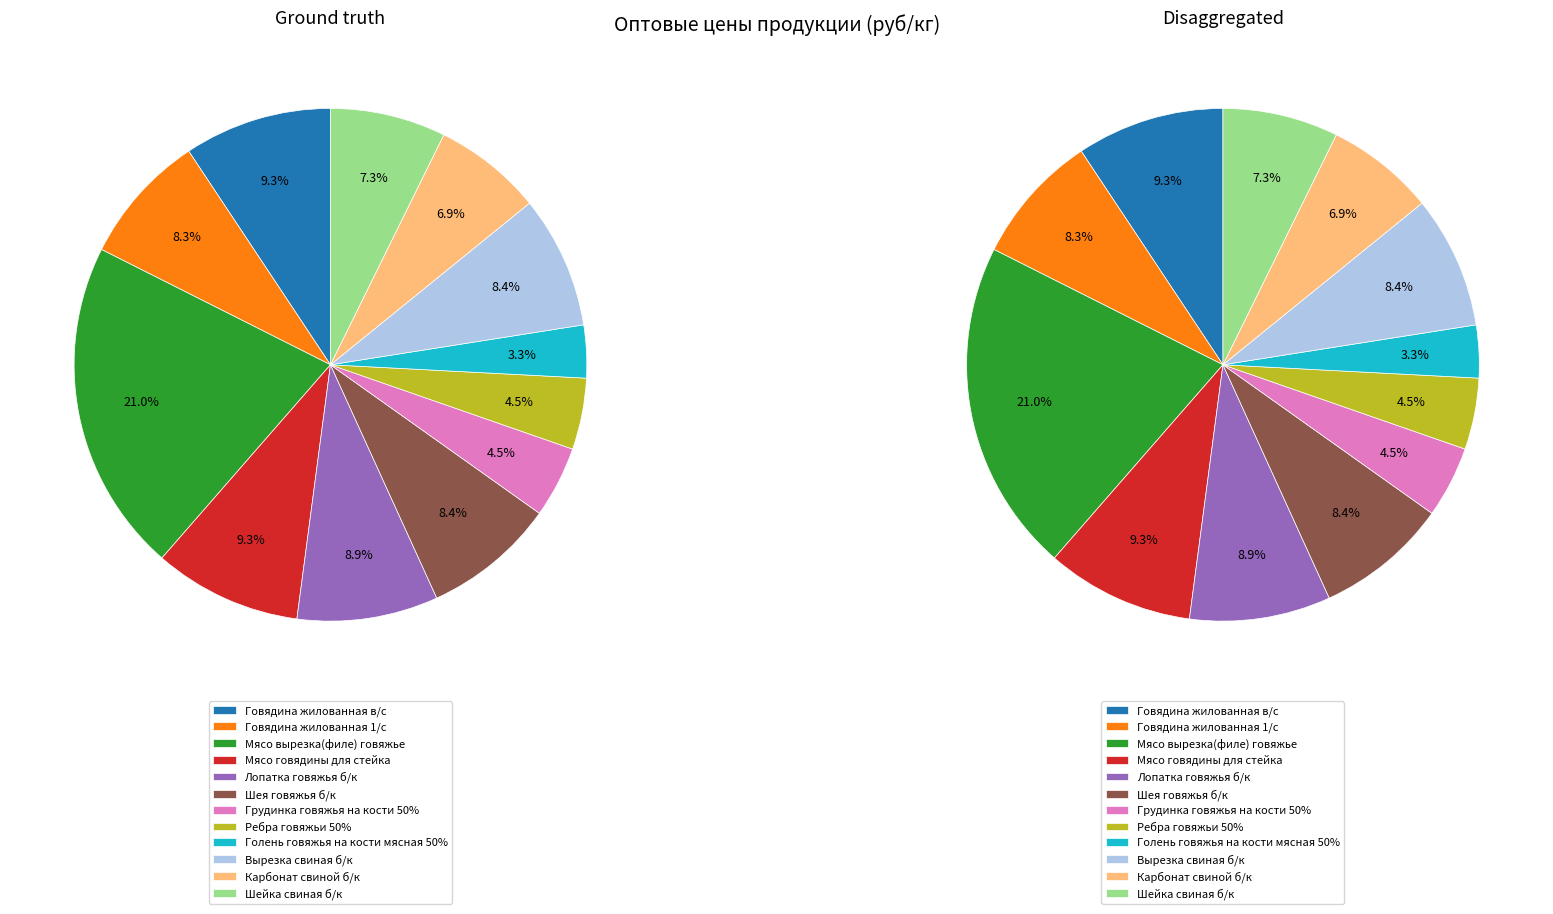

What is the change in value from Шея говяжья б/к to Голень говяжья на кости мясная 50%?

-235